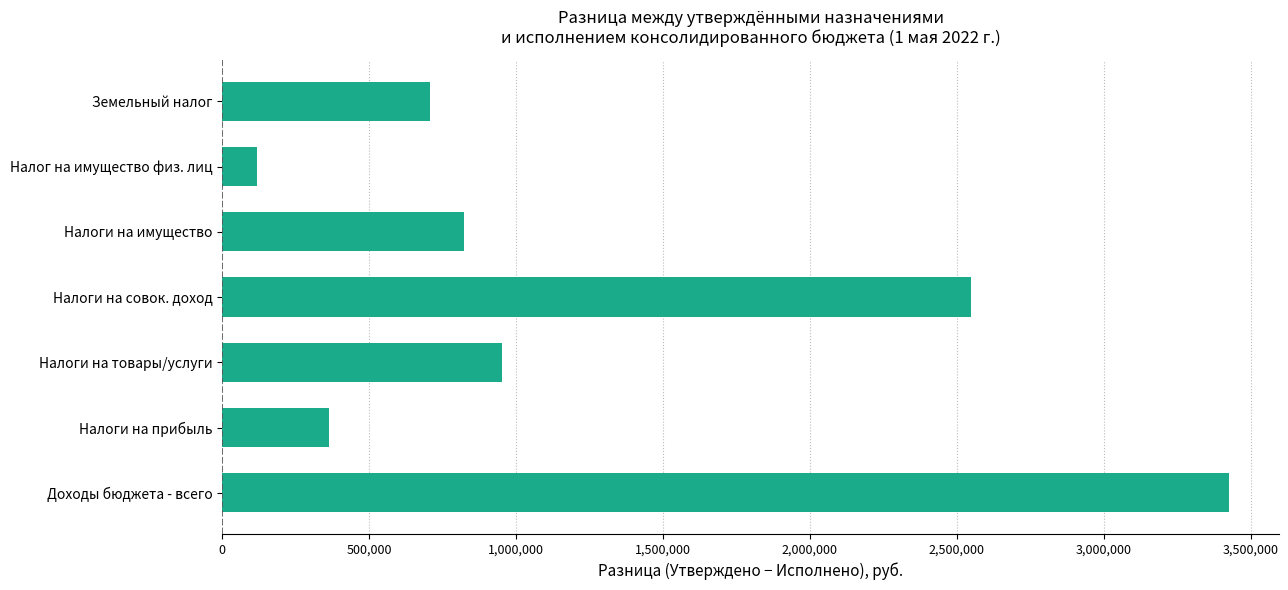

The value at Доходы бюджета - всего is 3424651.2. True or false?

True